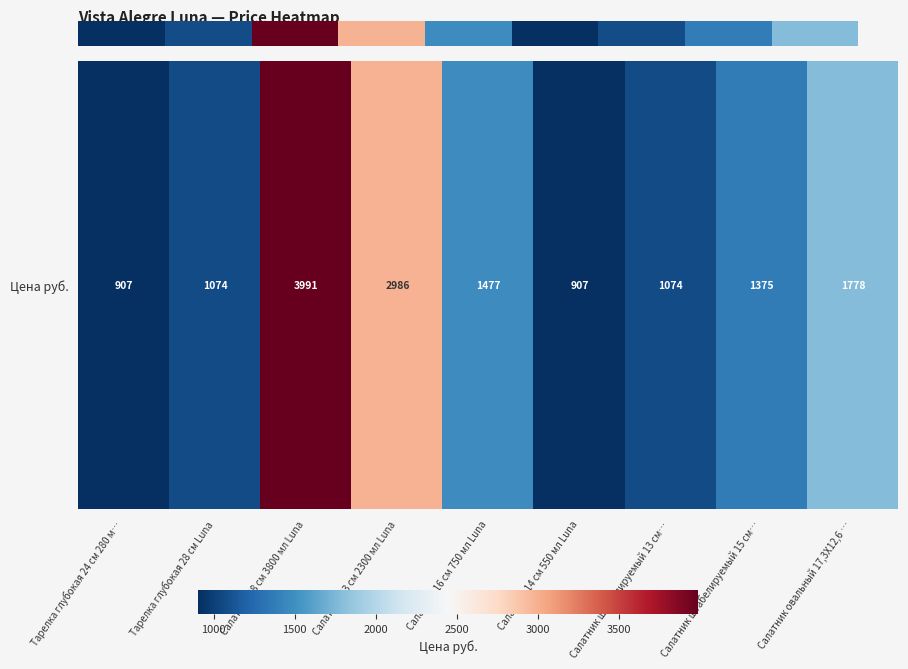

Which has a higher value, Салатник 23 см 2300 мл Luna or Салатник штабелируемый 15 см…?

Салатник 23 см 2300 мл Luna